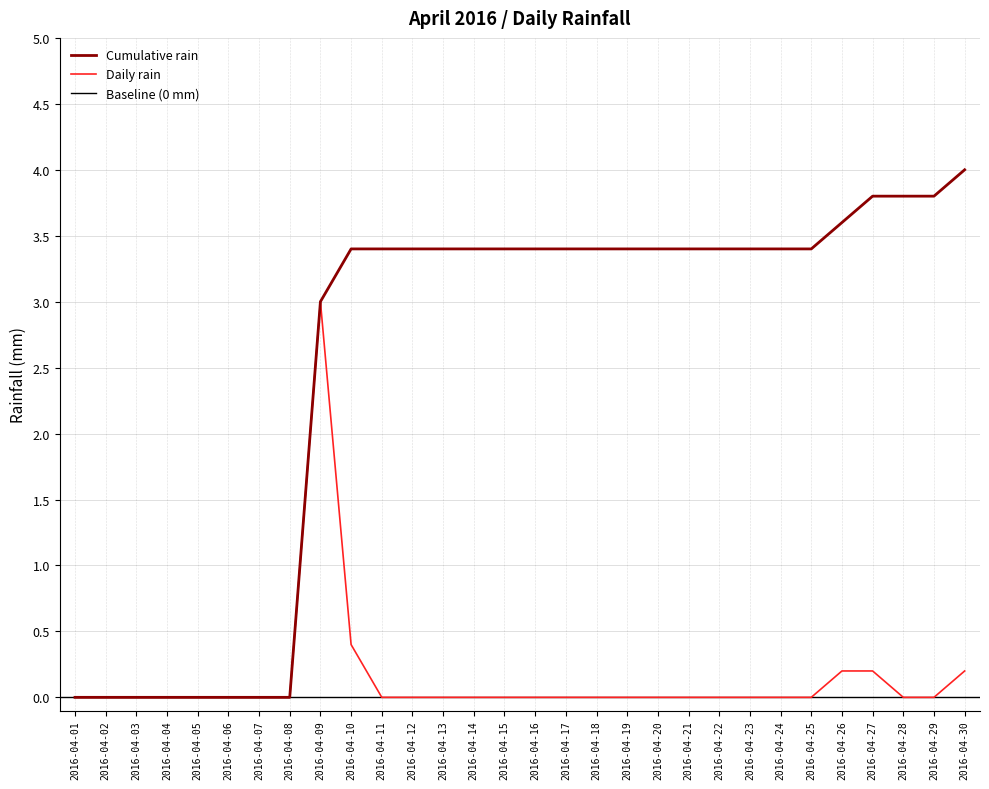

What is the value of the 9th point from the left?

3.0